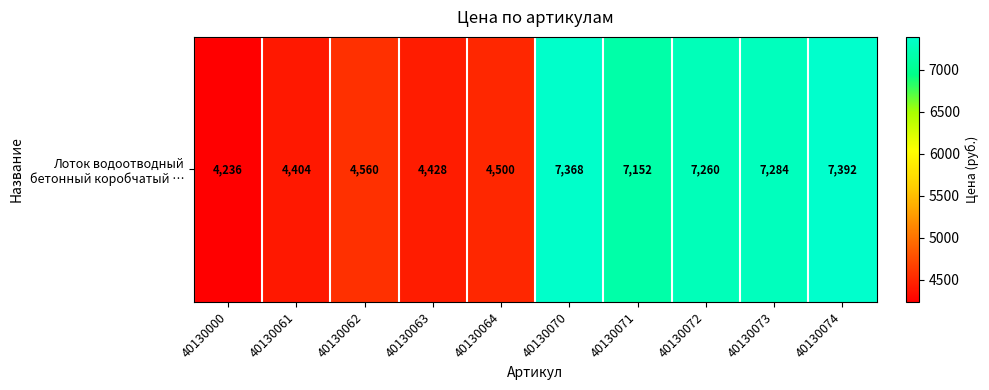

At which label is the value closest to 5814?

40130062